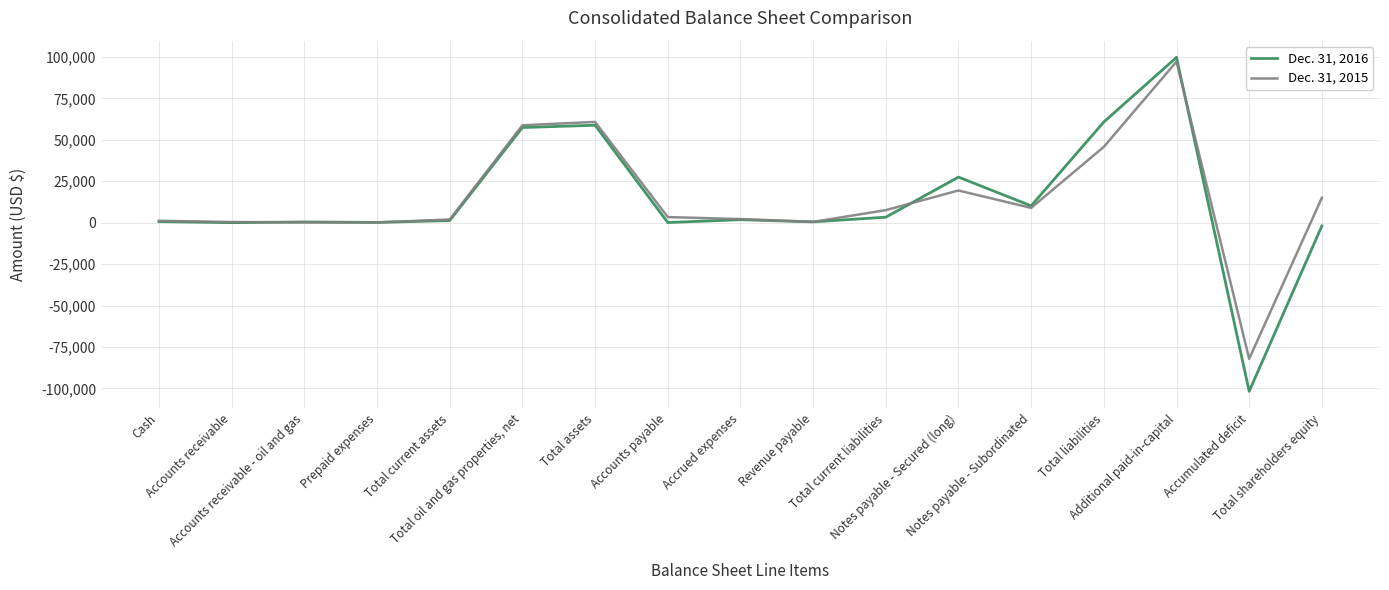

What is the total value across all series at Prepaid expenses?

323